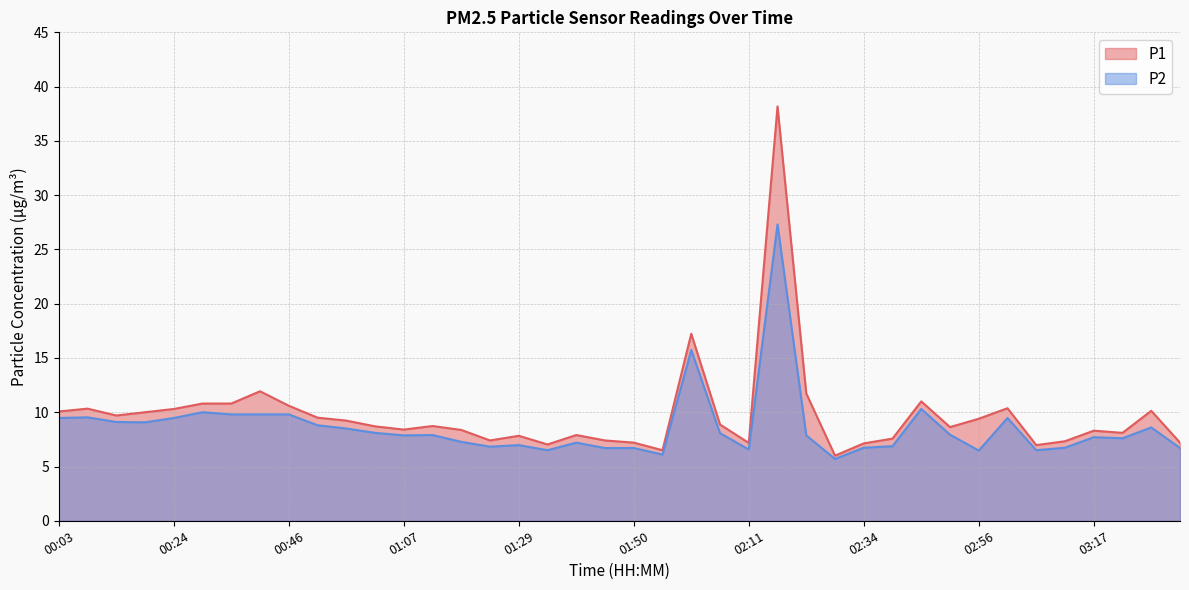

How many lines are shown in the chart?

2